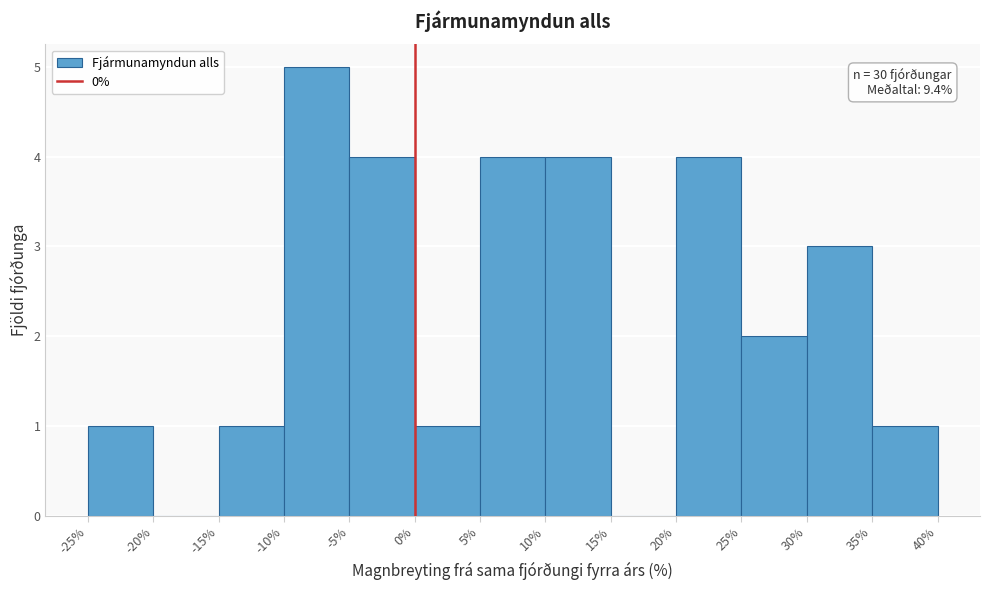

Over which range of the x-axis is the bar tallest?

-10% to -5%